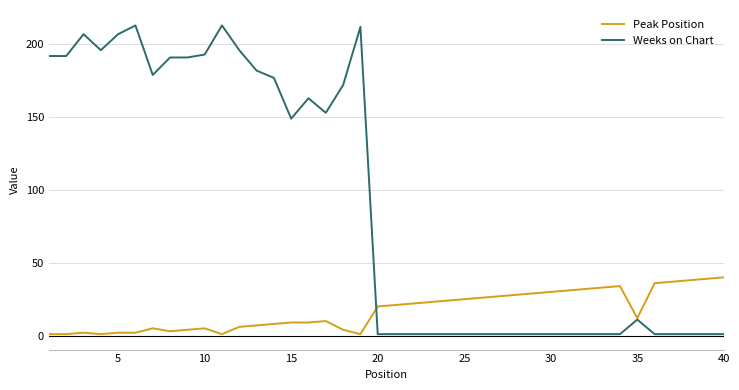

How many lines are shown in the chart?

2